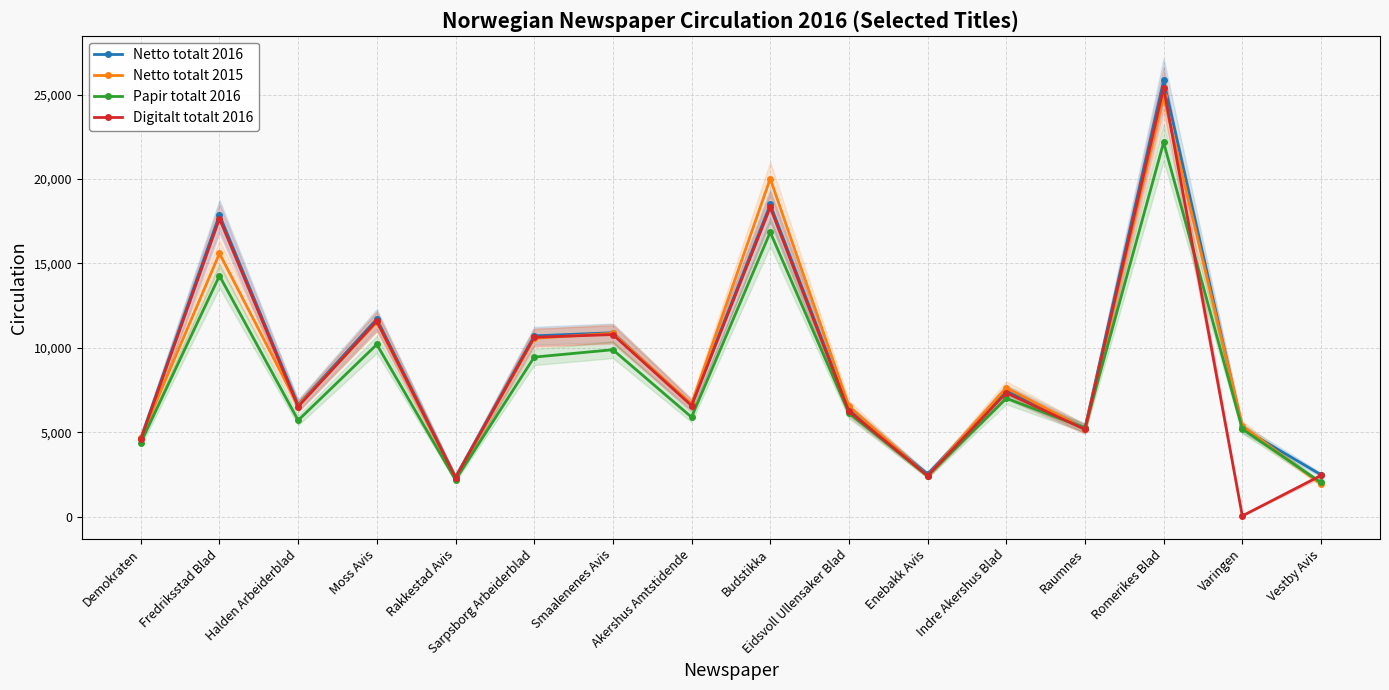

List the series in order of their peak value, highest first.

Netto totalt 2016, Digitalt totalt 2016, Netto totalt 2015, Papir totalt 2016